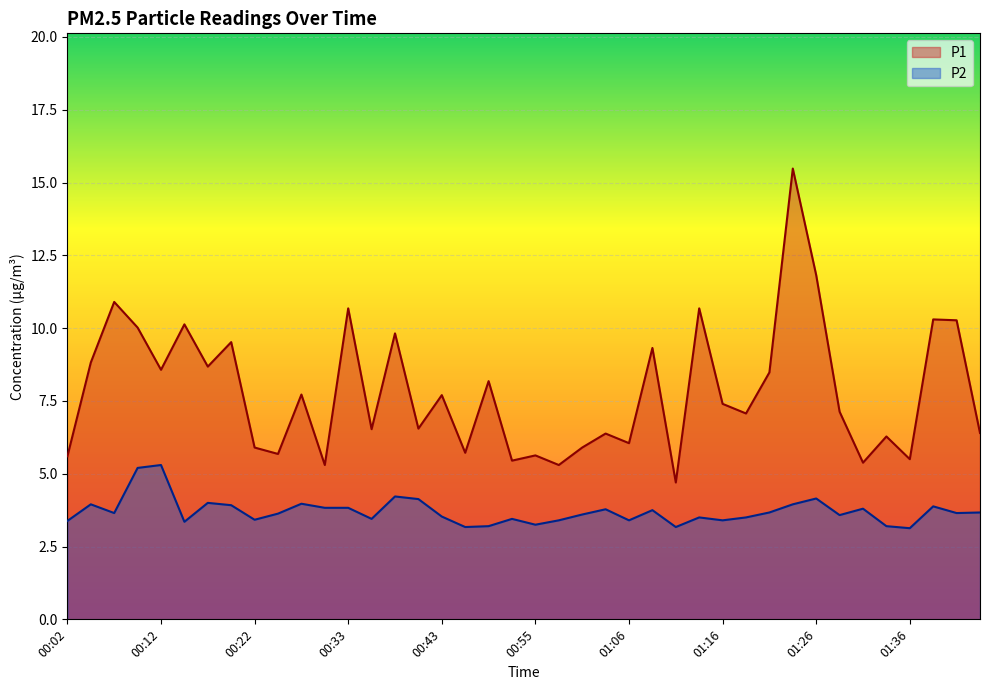

What position from the left is 01:44?

40